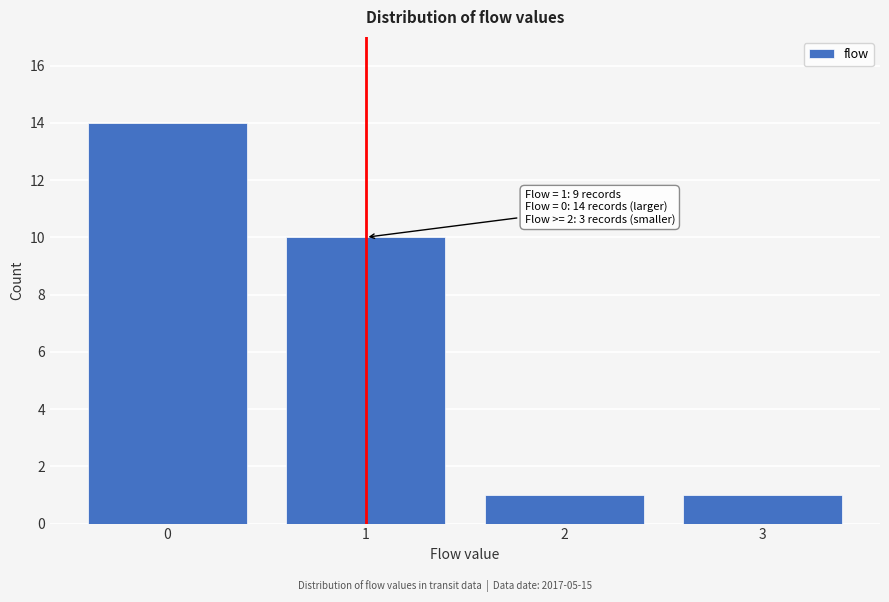

Which range on the x-axis has the tallest bar?

-0.5 to 0.5